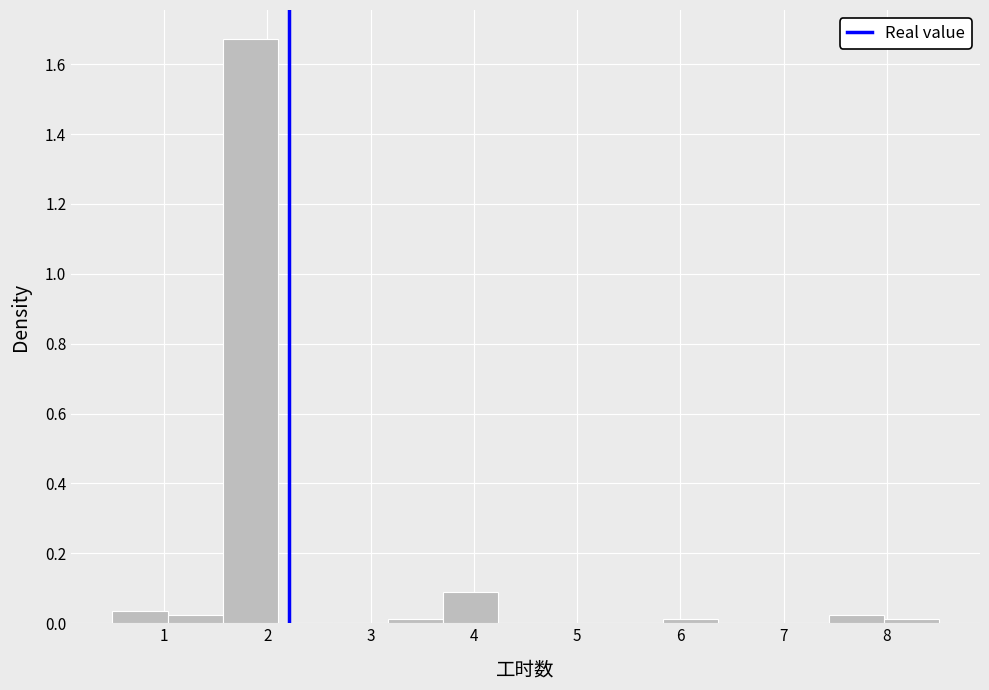

Reading left to right, list every bar in this chart as the range it spans on the x-axis followed by its height. Neither the bar edges nor the heights are printed on the chart, so give them approximately, as read against the axes.

0.5 to 1.0: 0.04
1.0 to 1.6: 0.02
1.6 to 2.1: 1.68
2.1 to 2.6: 0
2.6 to 3.2: 0
3.2 to 3.7: under 0.02
3.7 to 4.2: 0.10
4.2 to 4.8: 0
4.8 to 5.3: 0
5.3 to 5.8: 0
5.8 to 6.4: under 0.02
6.4 to 6.9: 0
6.9 to 7.4: 0
7.4 to 8.0: 0.02
8.0 to 8.5: under 0.02